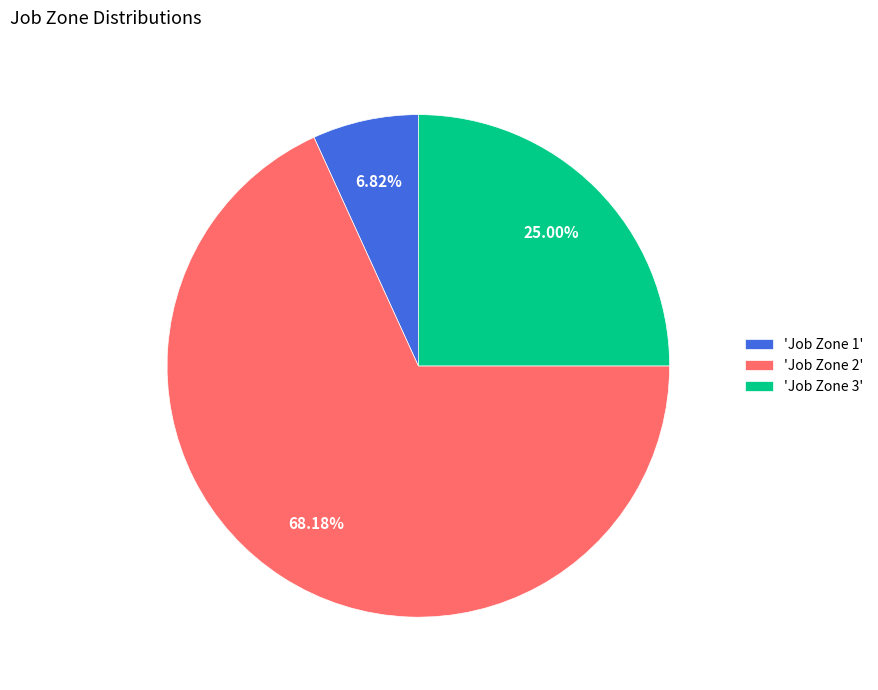

Which slice is the largest?

'Job Zone 2'